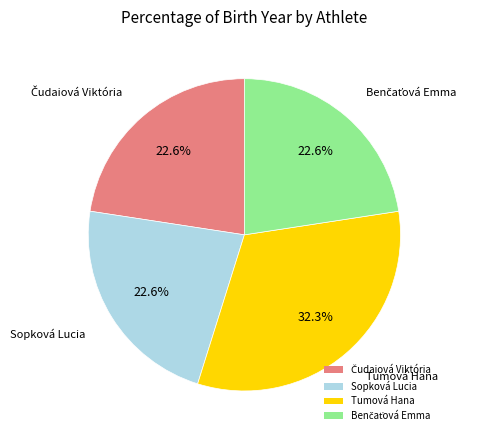

How much of the chart is everything except Sopková Lucia?

77.4%